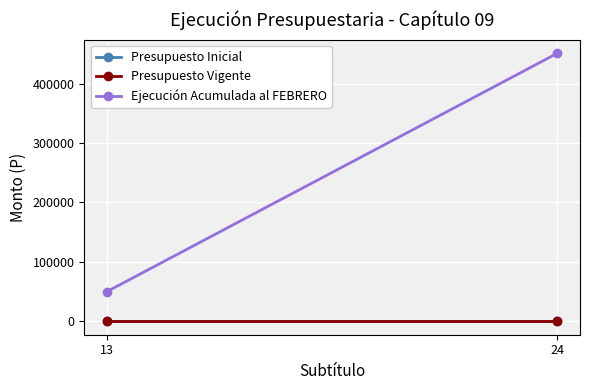

Is it true that Presupuesto Vigente equals 0 at 13?

True